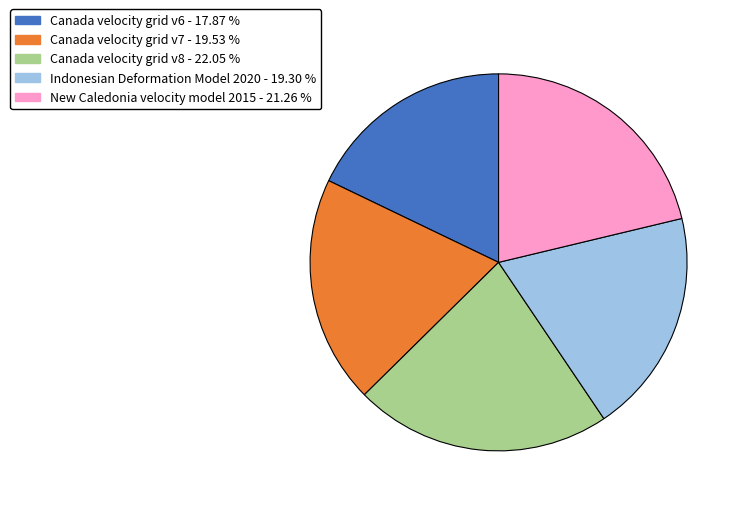

Combined, do New Caledonia velocity model 2015 and Indonesian Deformation Model 2020 account for over 50%?

No